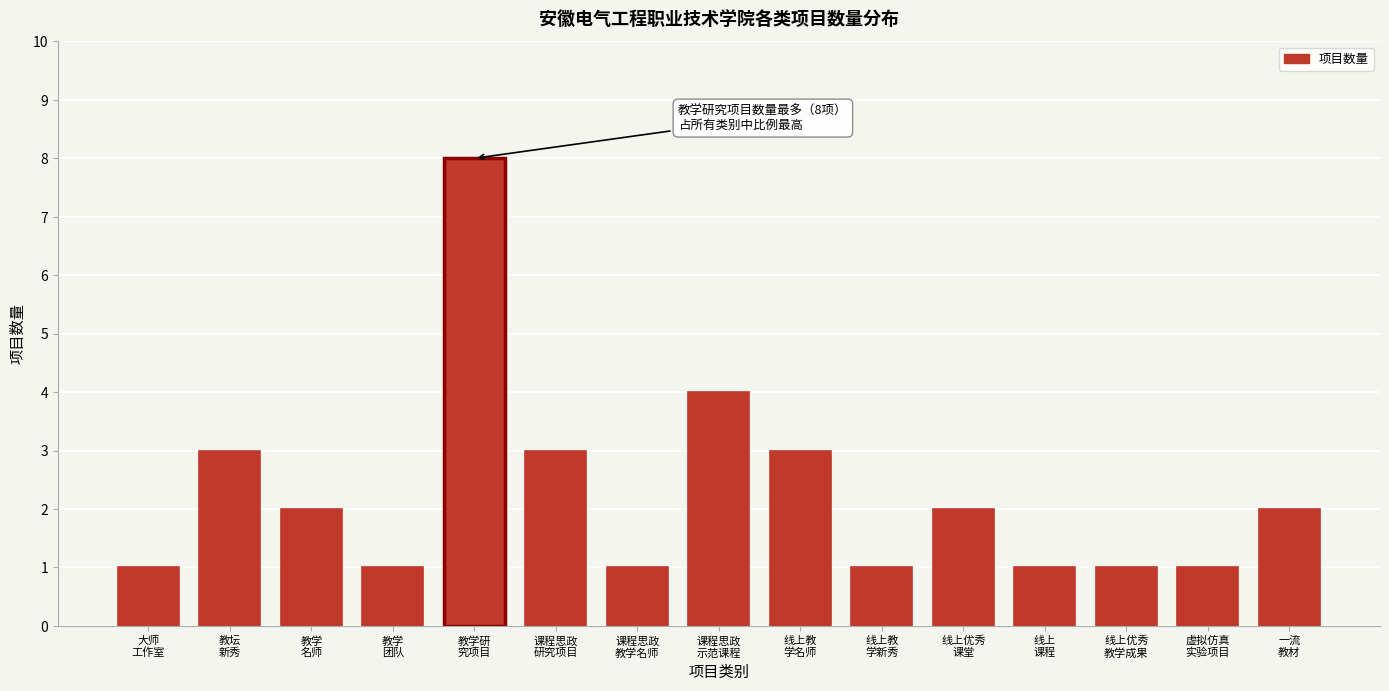

Reading right to left, extract all data points from this chart.

2	1	1	1	2	1	3	4	1	3	8	1	2	3	1